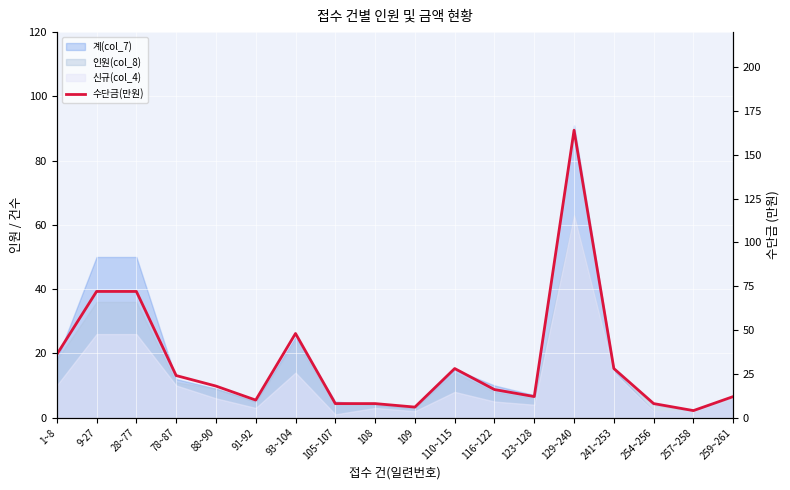

What is the sum of the values at 110~115 and 259~261?

40